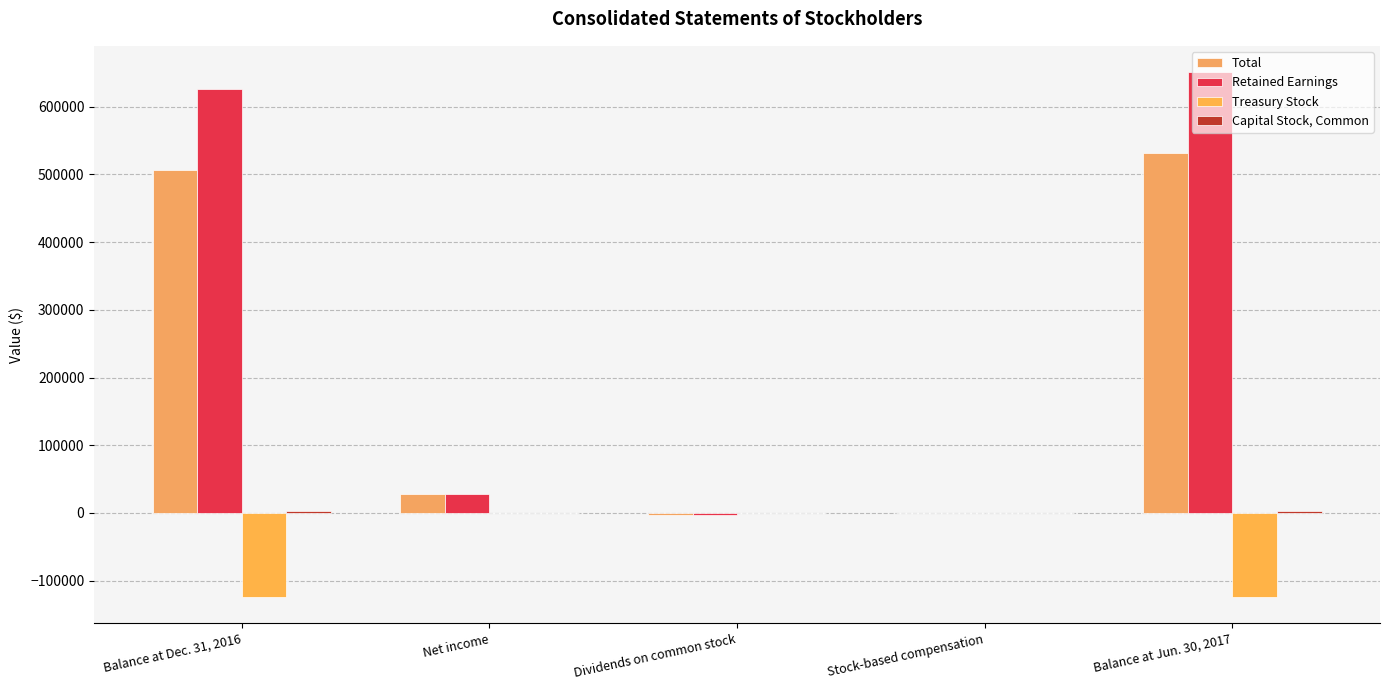

How many data points does each series have?

5